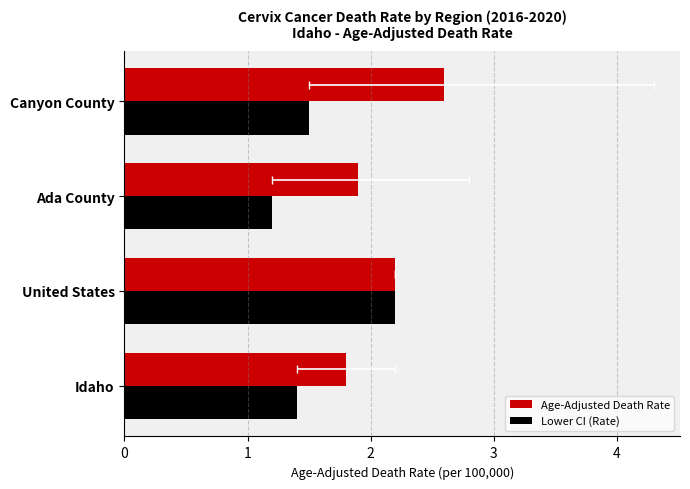

What is the value of the Lower CI (Rate) bar at the 4th from the left?

1.5